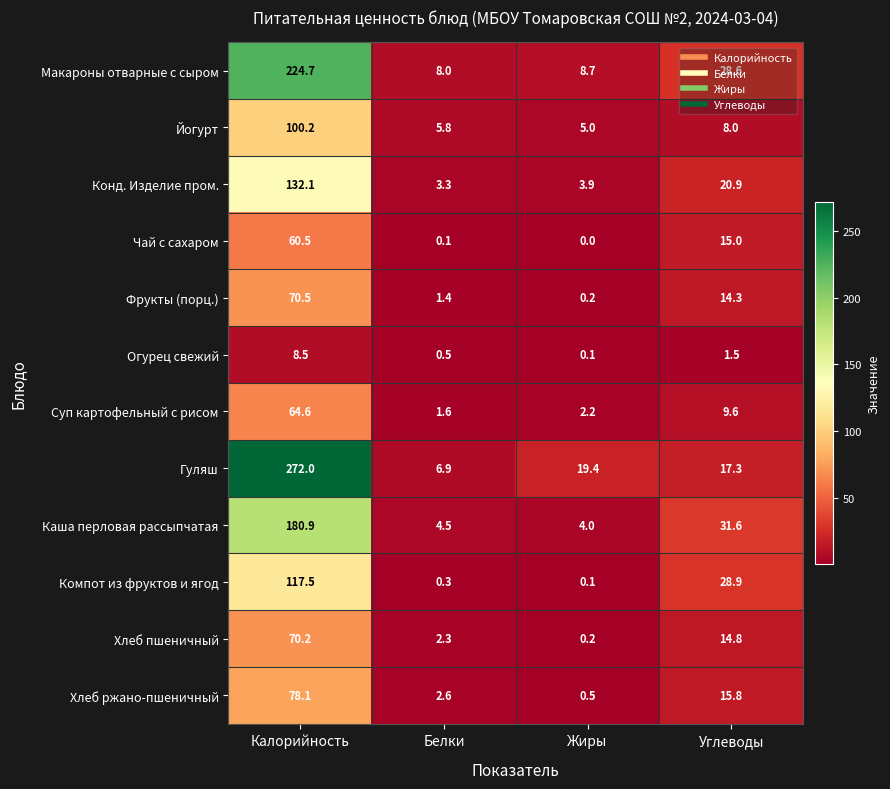

At Калорийность, list the series in order from smallest to largest.

Огурец свежий, Чай с сахаром, Суп картофельный с рисом, Хлеб пшеничный, Фрукты (порц.), Хлеб ржано-пшеничный, Йогурт, Компот из фруктов и ягод, Конд. Изделие пром., Каша перловая рассыпчатая, Макароны отварные с сыром, Гуляш